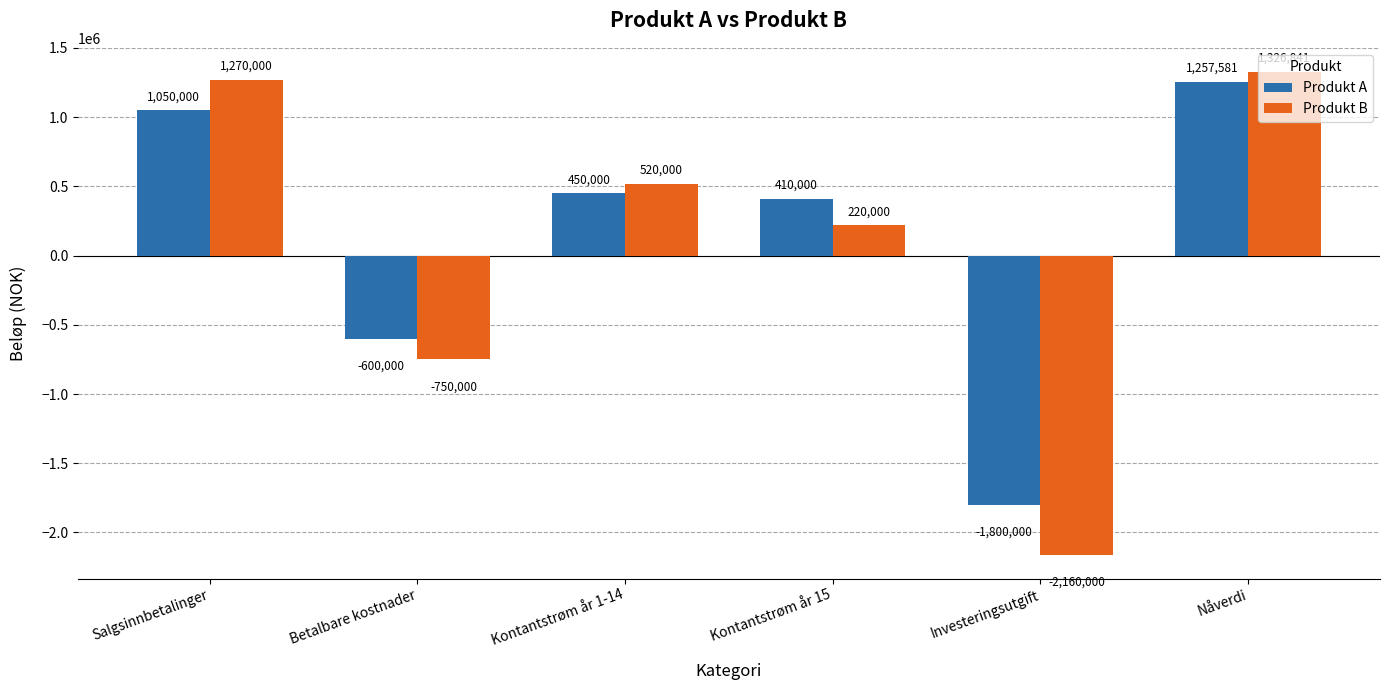

Which series has the largest range (max minus min)?

Produkt B